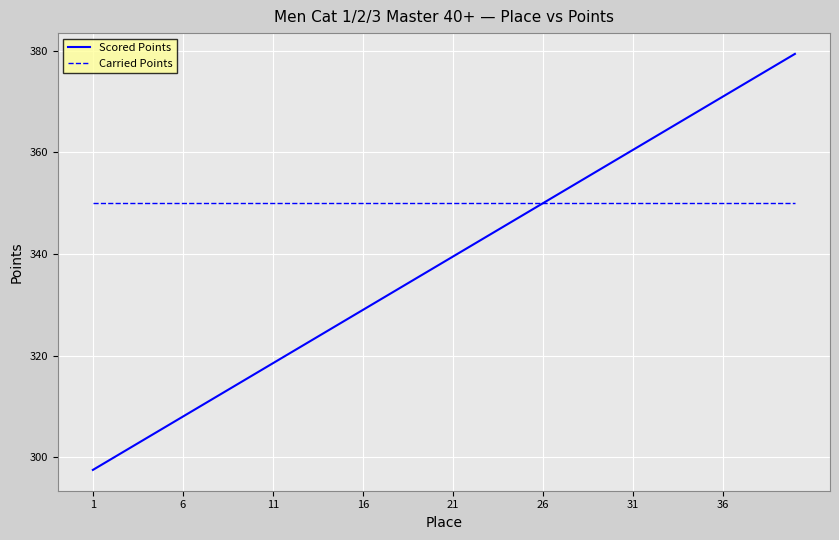

How many distinct data groups are displayed?

2